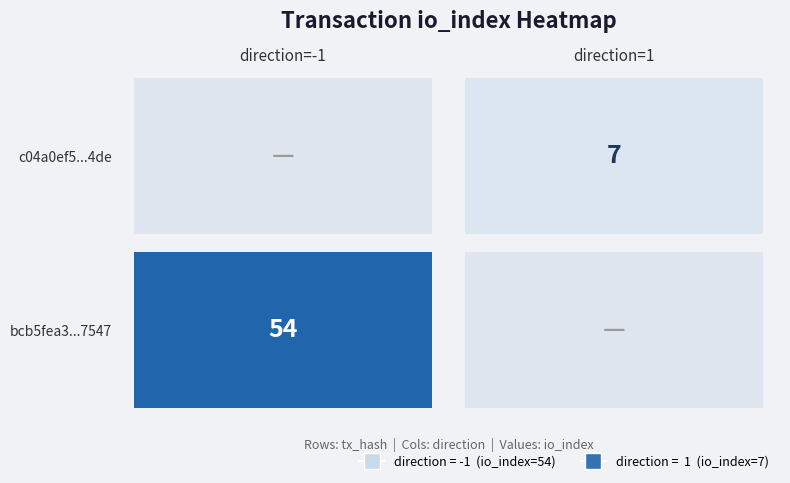

Which series has the largest total across all categories?

bcb5fea3d4fe380a8194bc86c8f5ce947737547